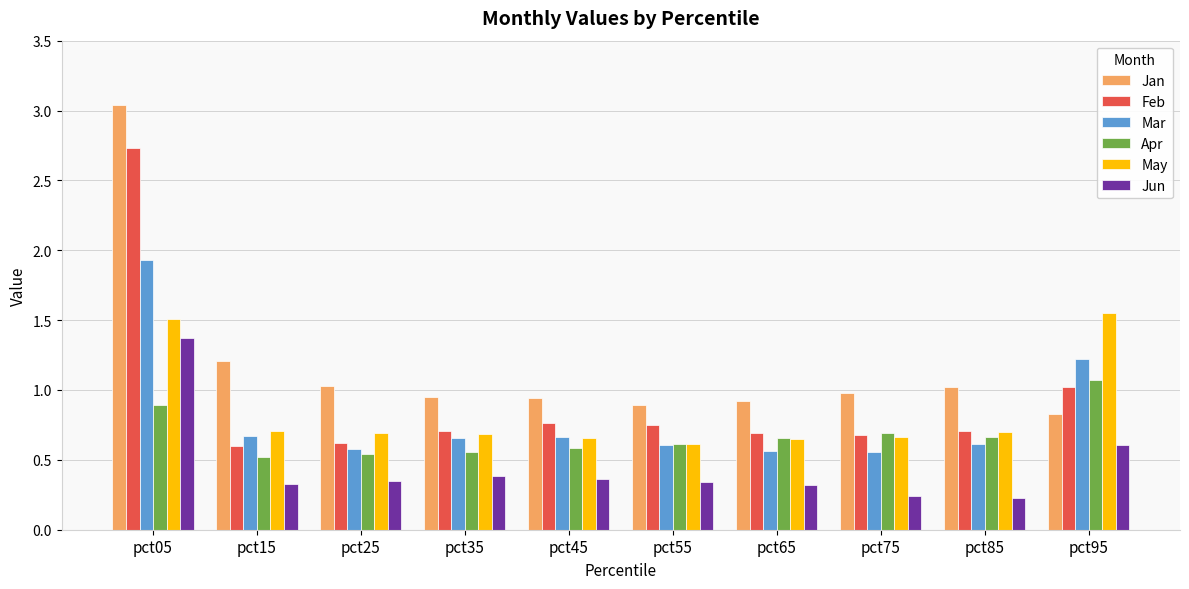

The value of Jun at pct25 is 0.4. True or false?

True